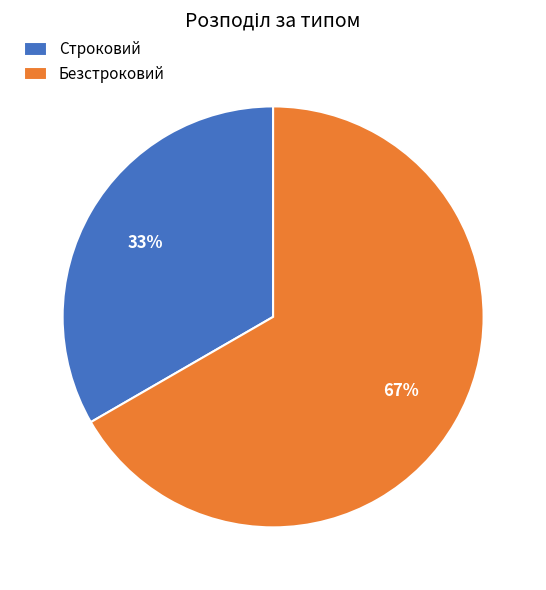

The Безстроковий slice represents 54% of the pie. True or false?

False